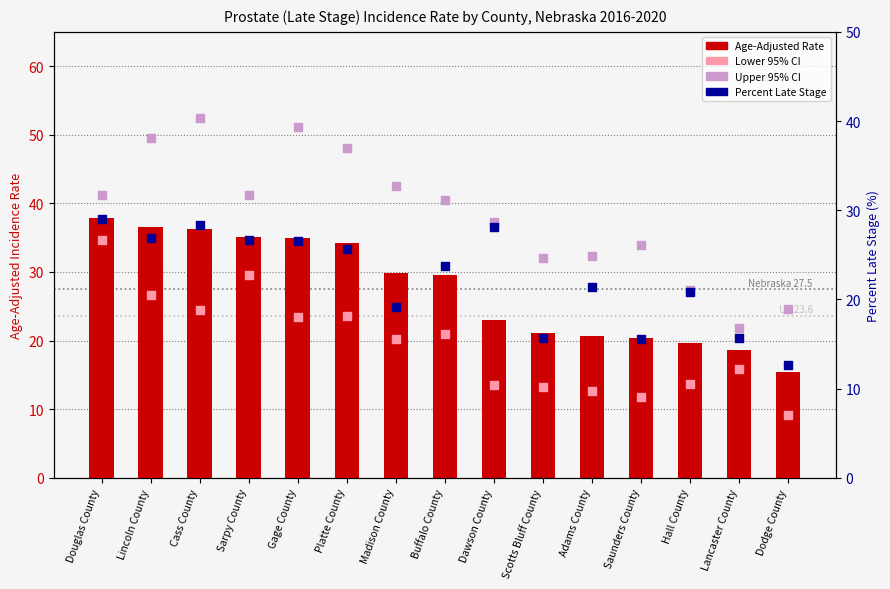

Which series contains the highest Y value?

Upper 95% CI